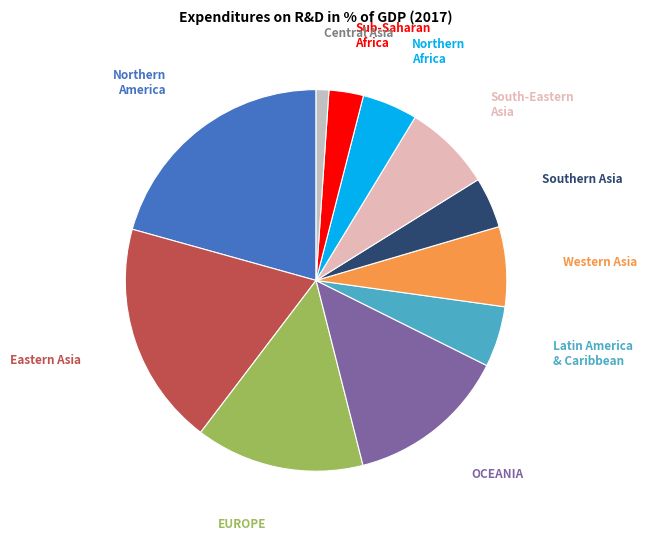

Do Sub-Saharan Africa and Northern Africa together represent more than half of the pie?

No